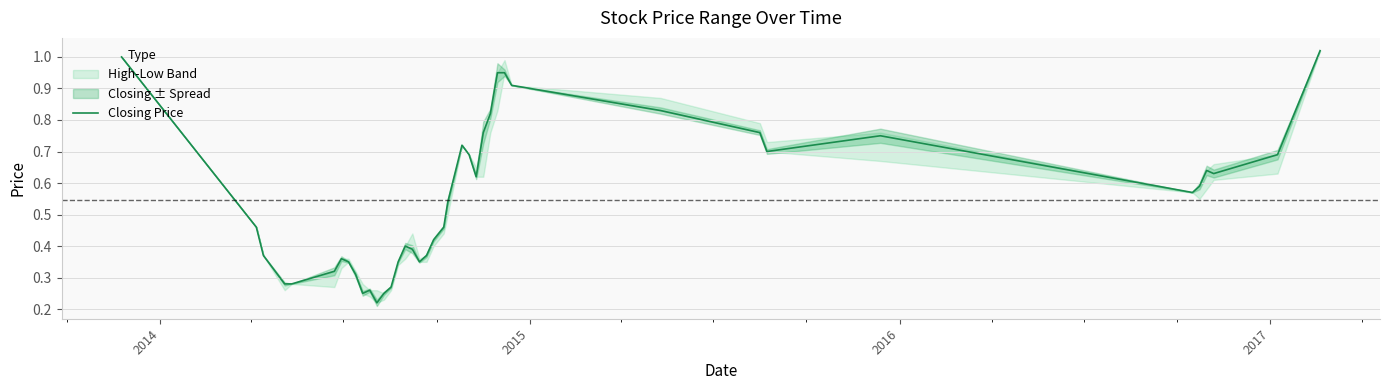

What is the minimum value shown in the chart?

0.2